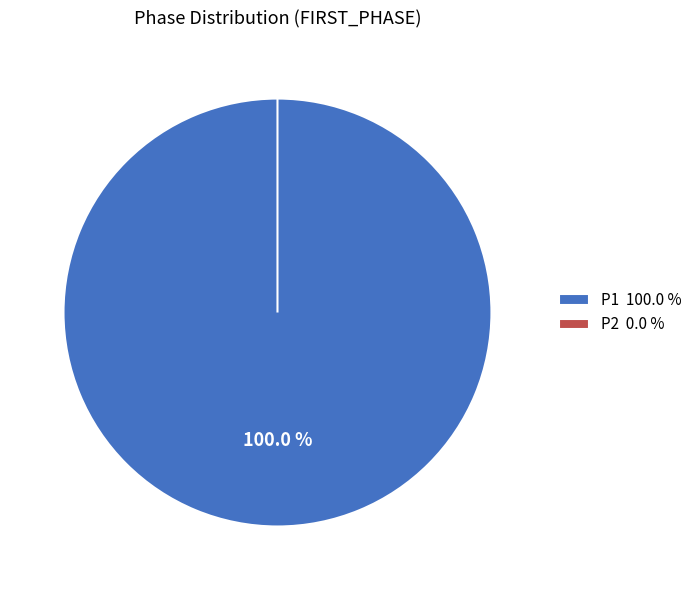

To the nearest percent, what is the difference between the largest and smallest slice percentages?

100%